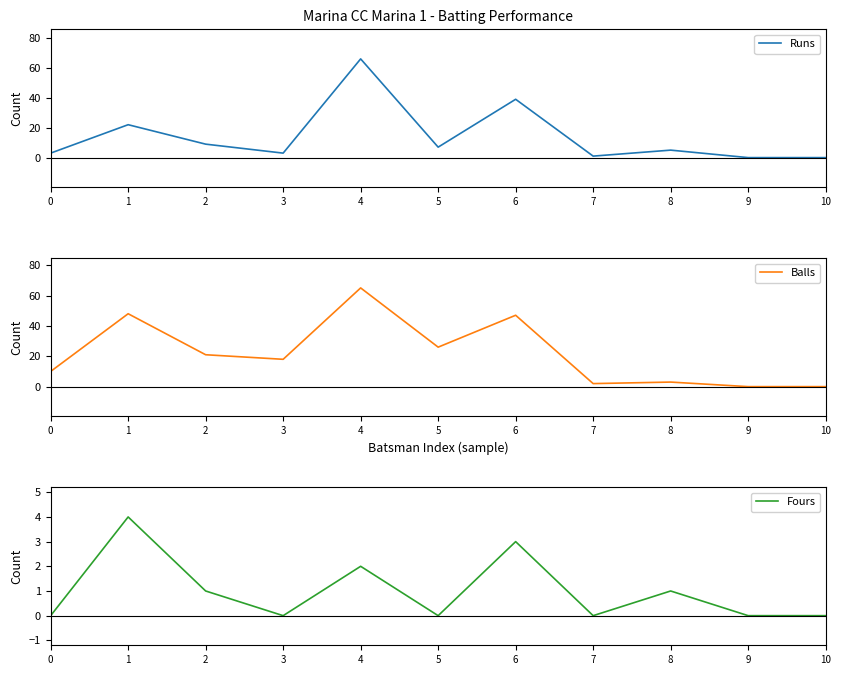

Which series has the largest range (max minus min)?

Runs